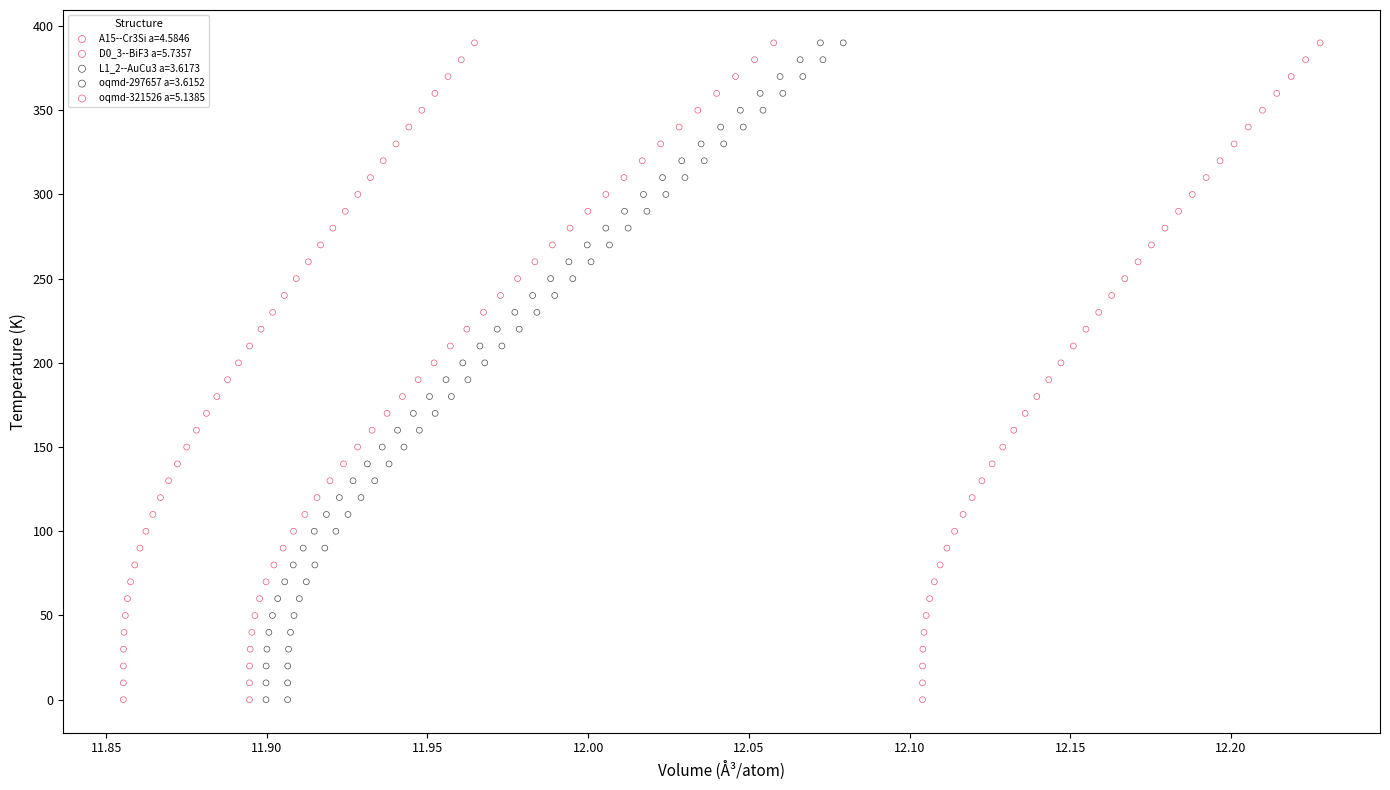

What are all the series names shown in the legend?

A15--Cr3Si a=4.5846, D0_3--BiF3 a=5.7357, L1_2--AuCu3 a=3.6173, oqmd-297657 a=3.6152, oqmd-321526 a=5.1385